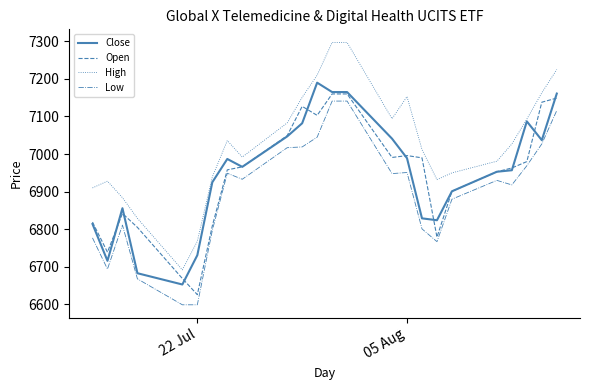

What is the lowest value of the Close series?

6653